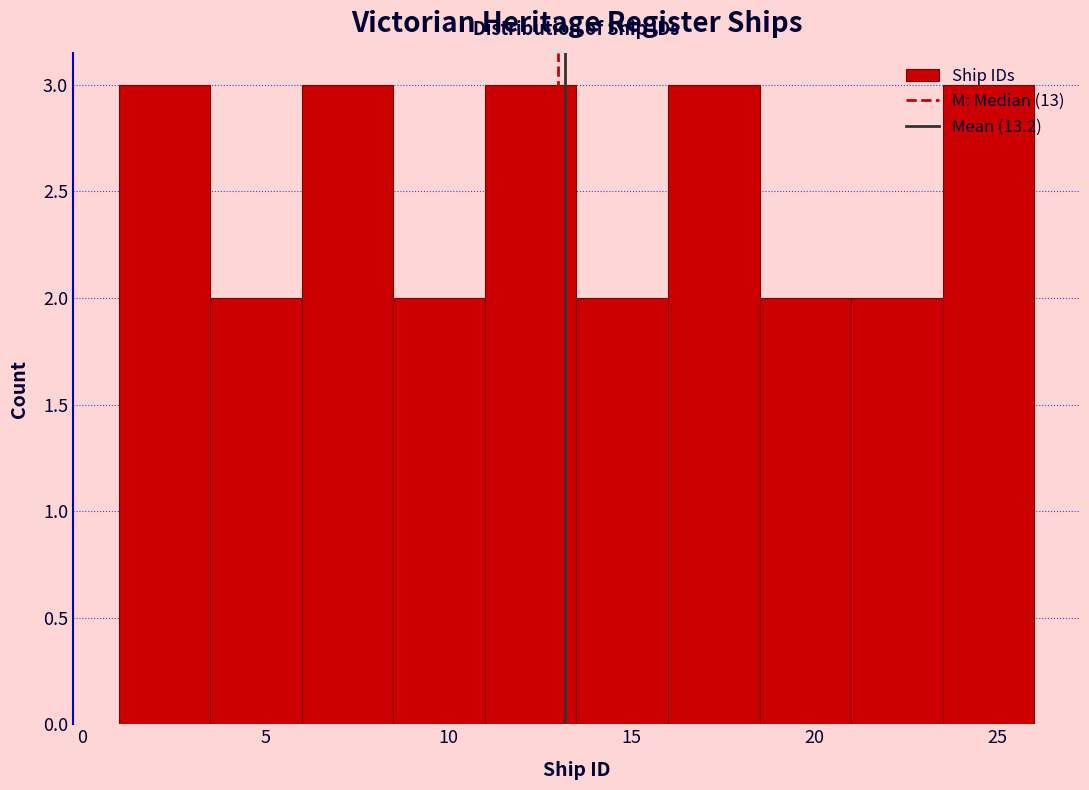

Reading left to right, transcribe this chart: for each bar, give the range it covers on the x-axis and its height. The values are not printed on the chart, so give them approximately, as read against the axis.

1.0 to 3.5: 3
3.5 to 6.0: 2
6.0 to 8.5: 3
8.5 to 11.0: 2
11.0 to 13.5: 3
13.5 to 16.0: 2
16.0 to 18.5: 3
18.5 to 21.0: 2
21.0 to 23.5: 2
23.5 to 26.0: 3